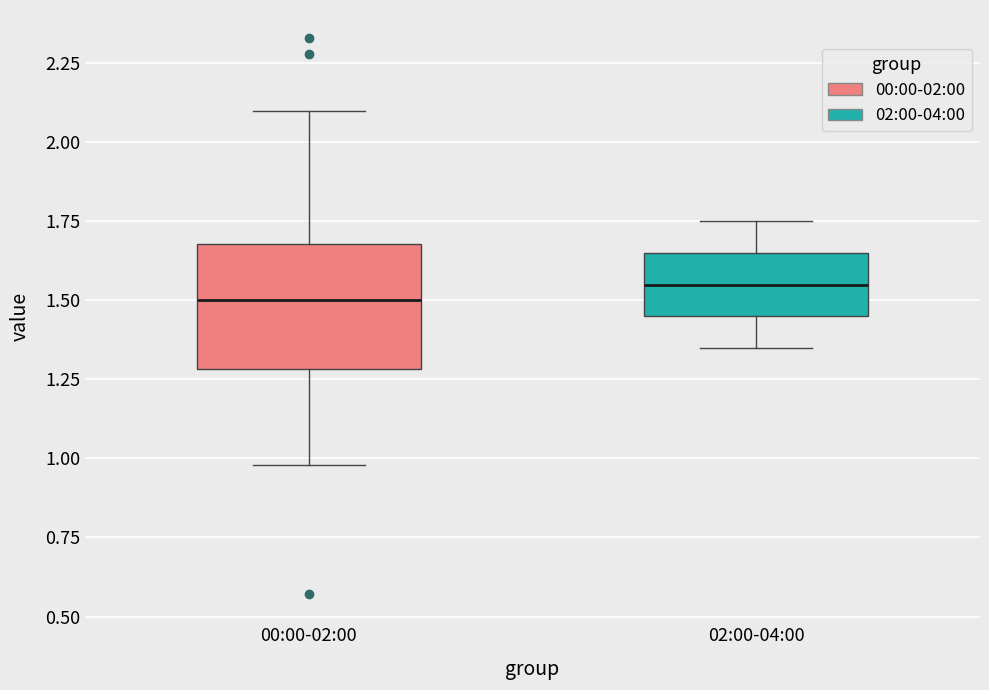

Which box has the highest median line?

02:00-04:00